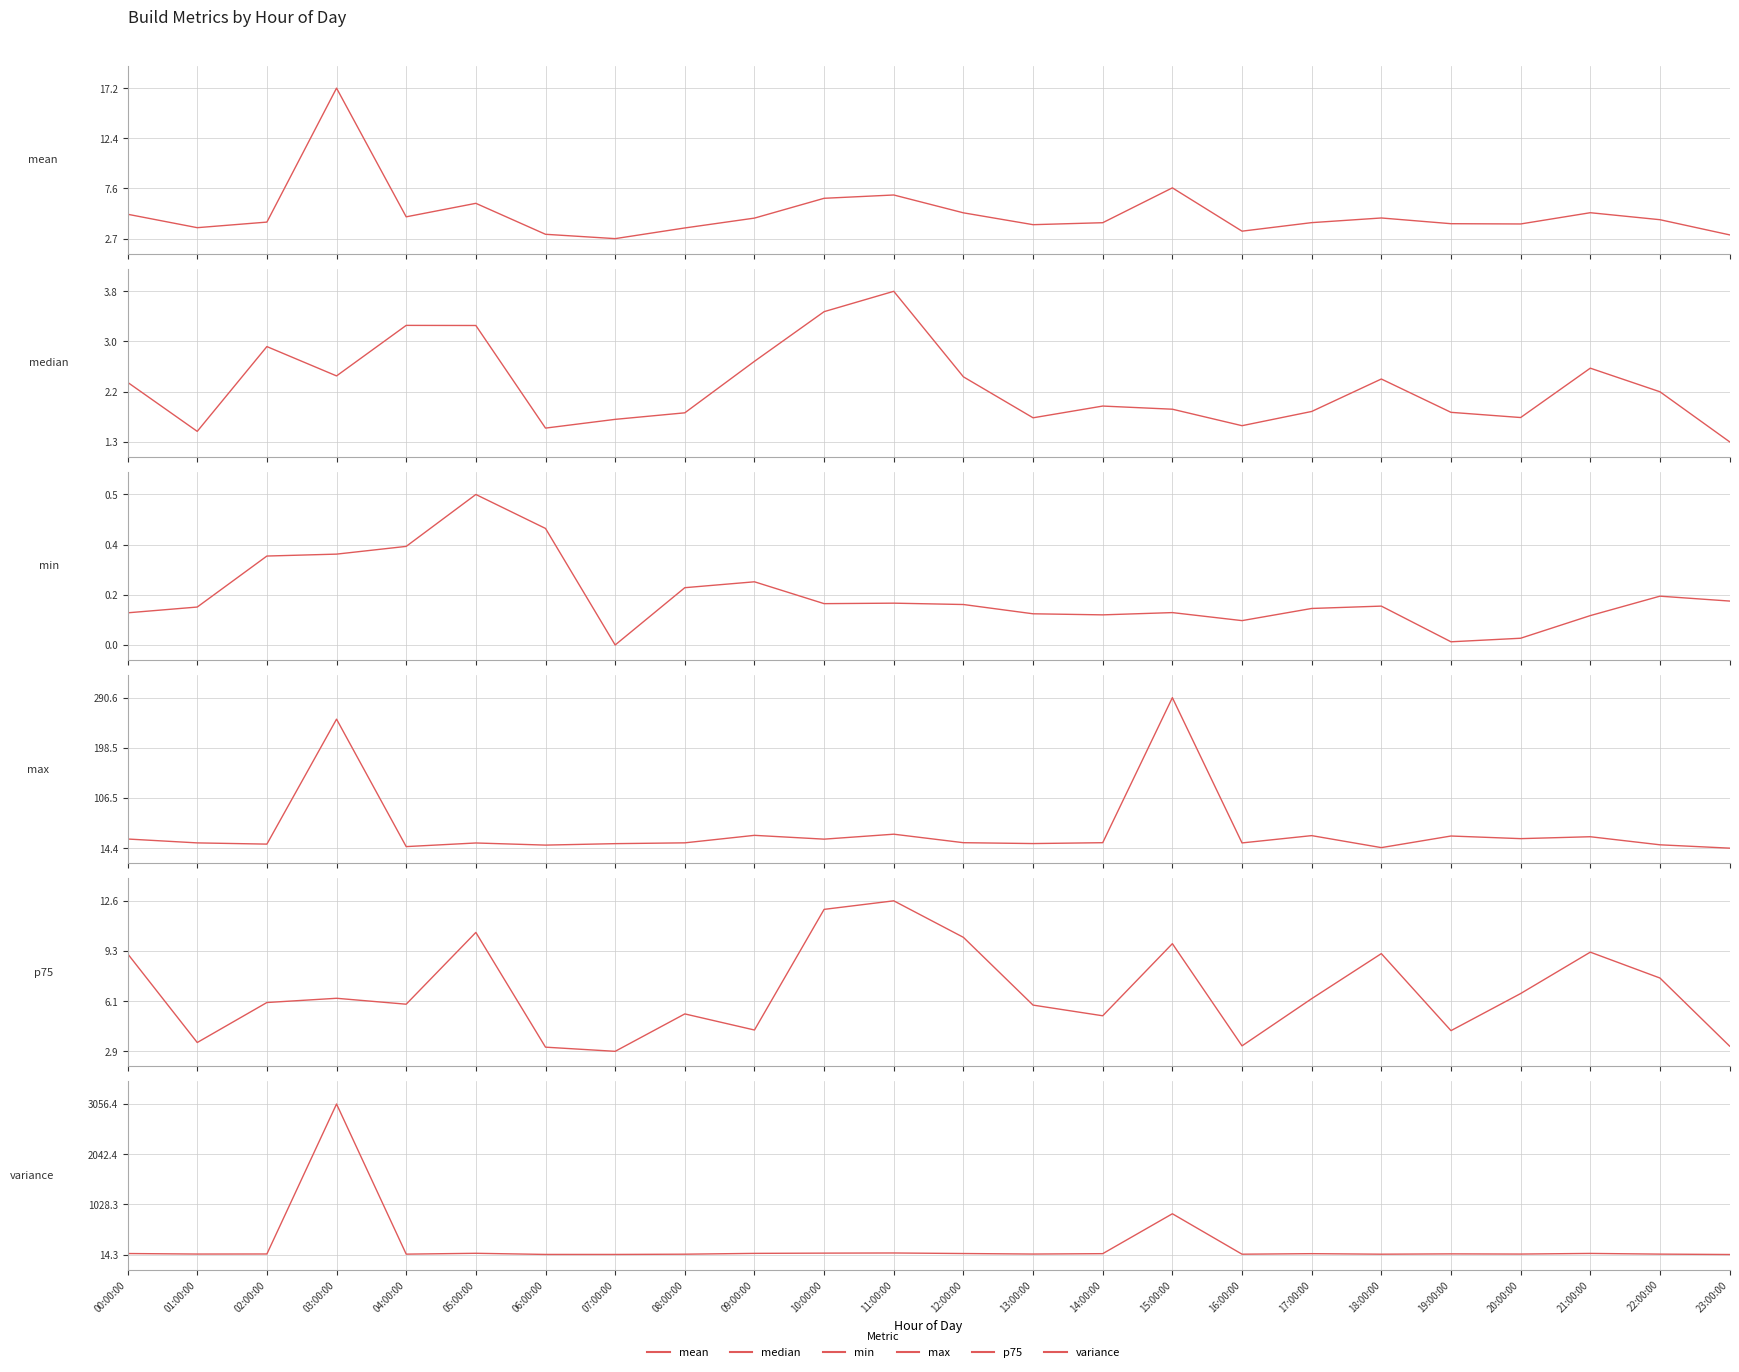

True or false: min and variance cross at least once.

False